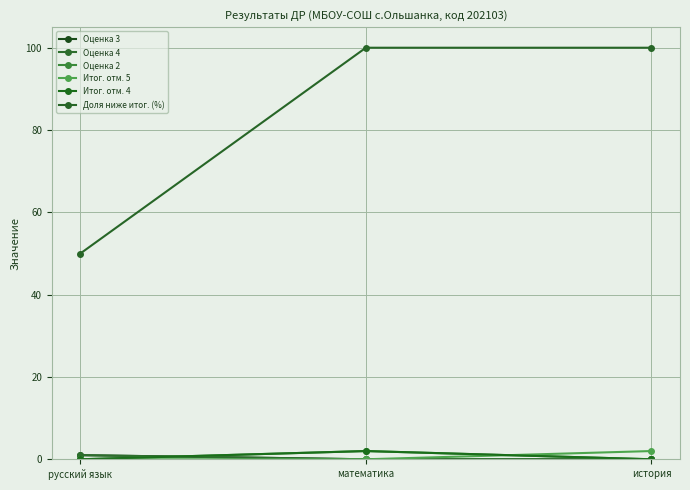

At which category is the sum across all series the highest?

математика